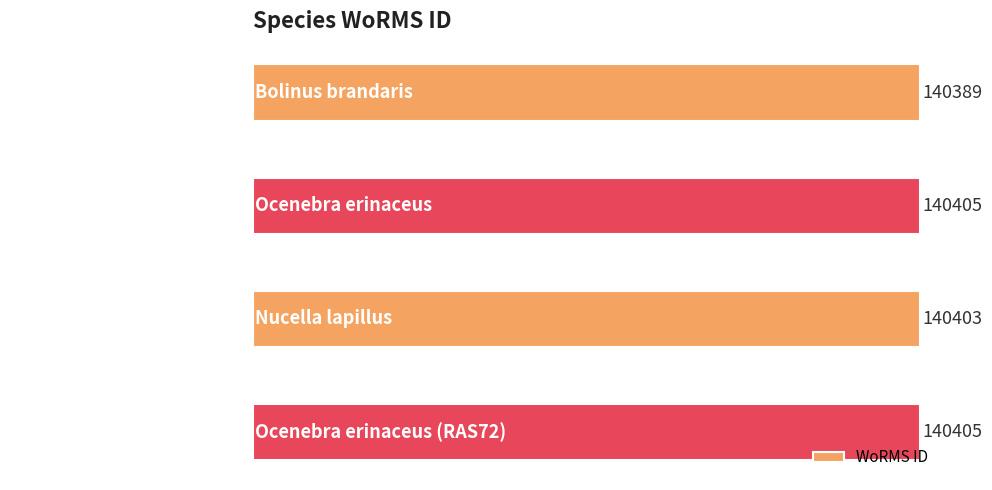

Does the chart contain stacked bars?

No